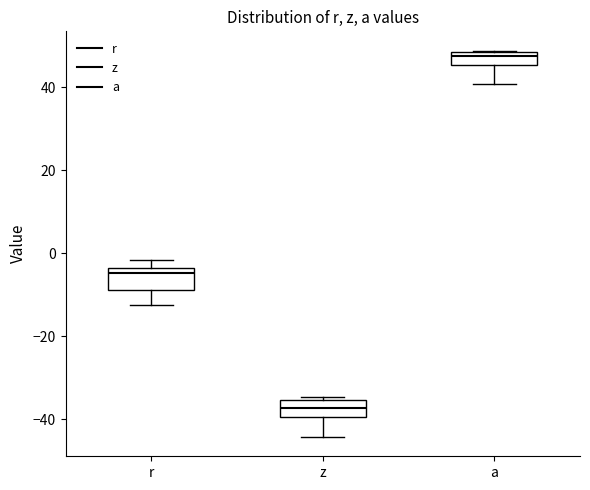

Reading left to right, read every box against the y-axis: the position of its median line, the range the box covers, and the ends of its whiskers. The values are not printed on the chart, so give them approximately, as read against the axis.

r: median -4 (just below the box's upper edge), box -8 to -4, whiskers -12 to -2
z: median -38, box -40 to -36, whiskers -44 to -34
a: median 48 (just below the box's upper edge), box 46 to 48, whiskers 40 to 48